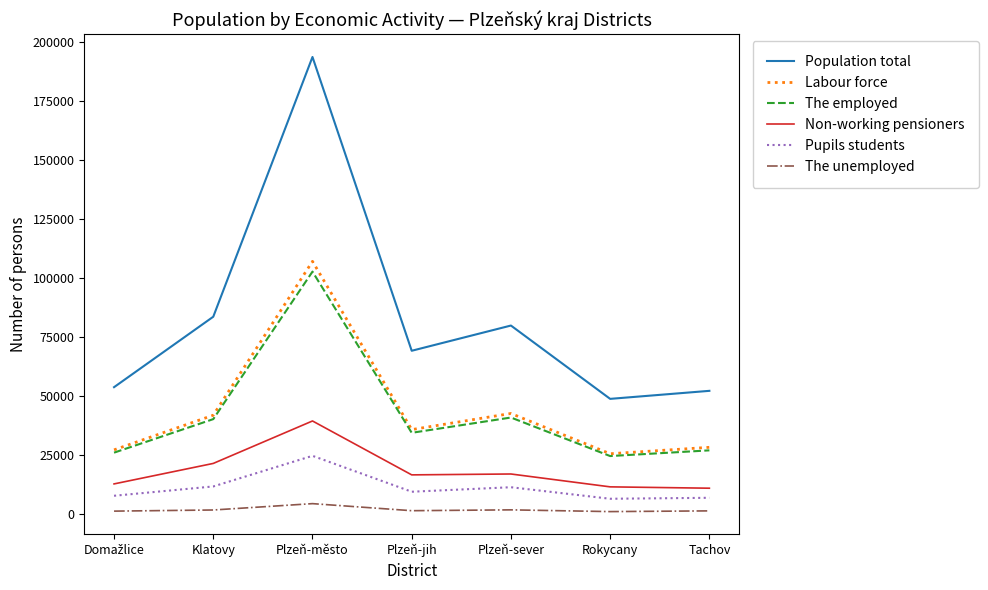

What is the difference between the highest and lowest values at Plzeň-město?

189500